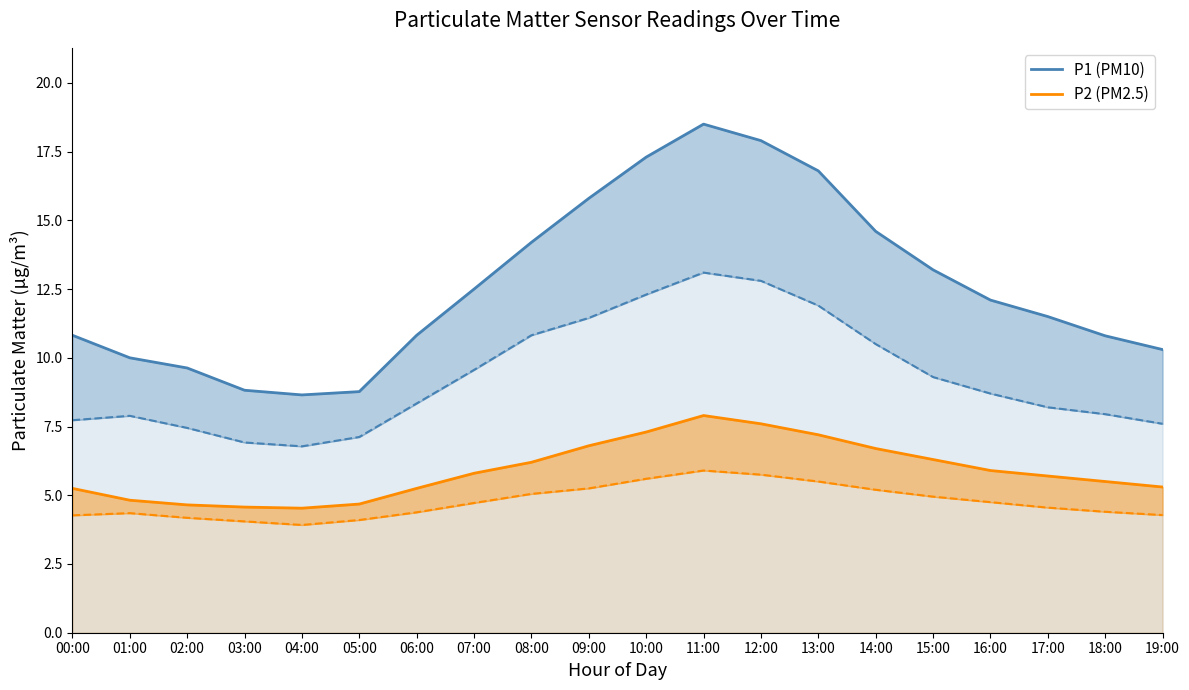

Reading left to right, transcribe all the data shown in this chart.

P1 (PM10): 10.8	10.0	9.6	8.8	8.7	8.8	10.8	12.5	14.2	15.8	17.3	18.5	17.9	16.8	14.6	13.2	12.1	11.5	10.8	10.3
P2 (PM2.5): 5.2	4.8	4.7	4.6	4.5	4.7	5.2	5.8	6.2	6.8	7.3	7.9	7.6	7.2	6.7	6.3	5.9	5.7	5.5	5.3